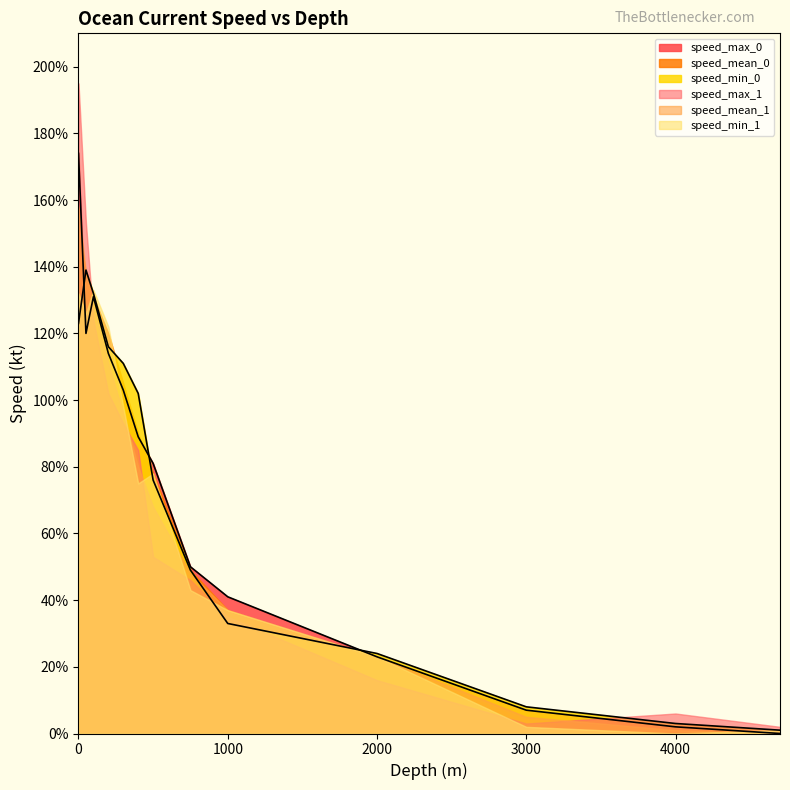

How many interior local peaks does the speed_max_1 series have?

1